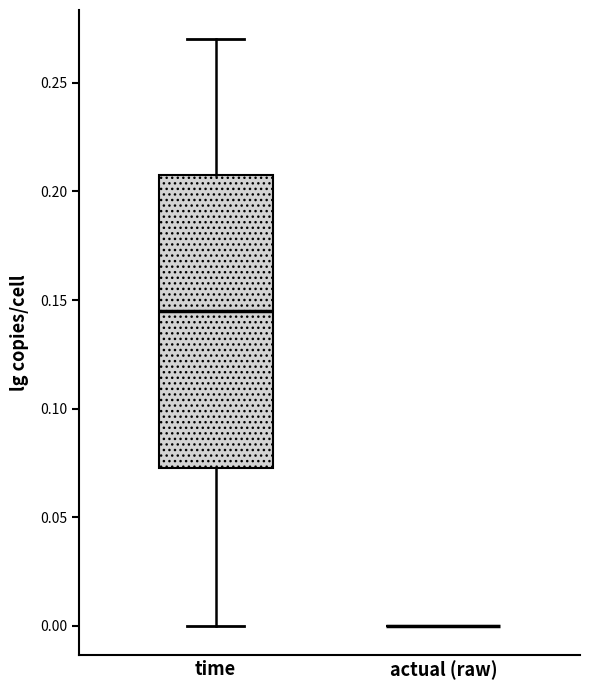

Which box is the tallest, from its lower edge to its upper edge?

time